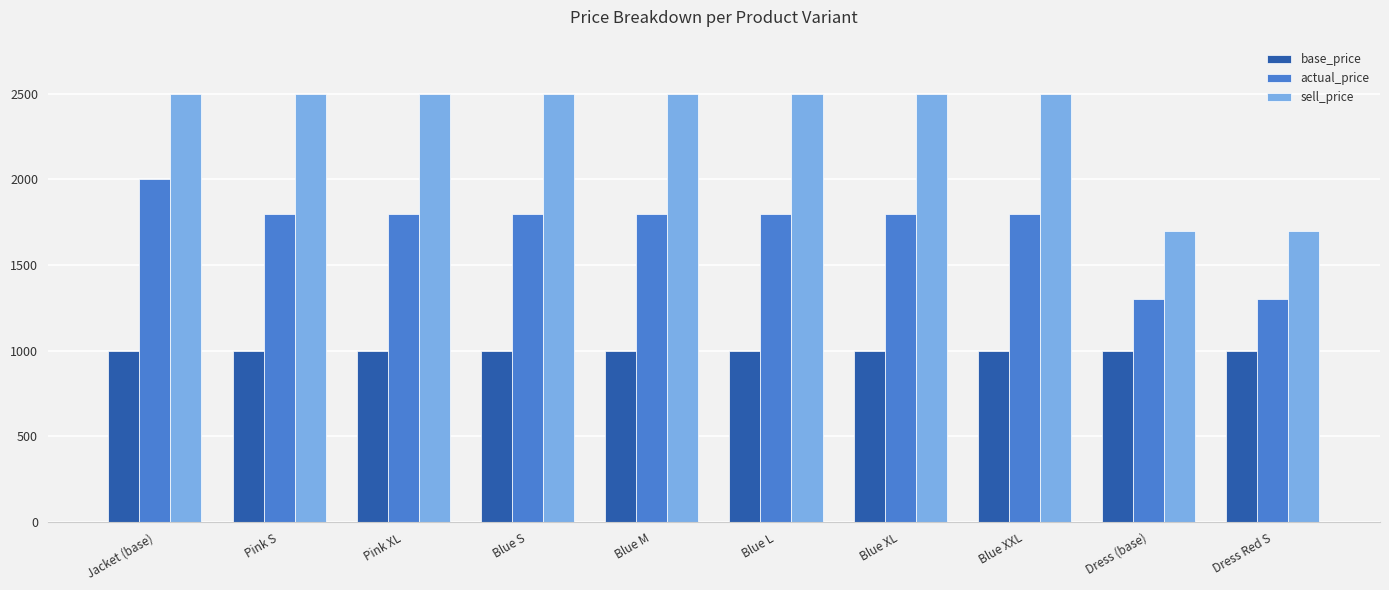

What is the difference between the maximum and minimum values in the base_price series?

1